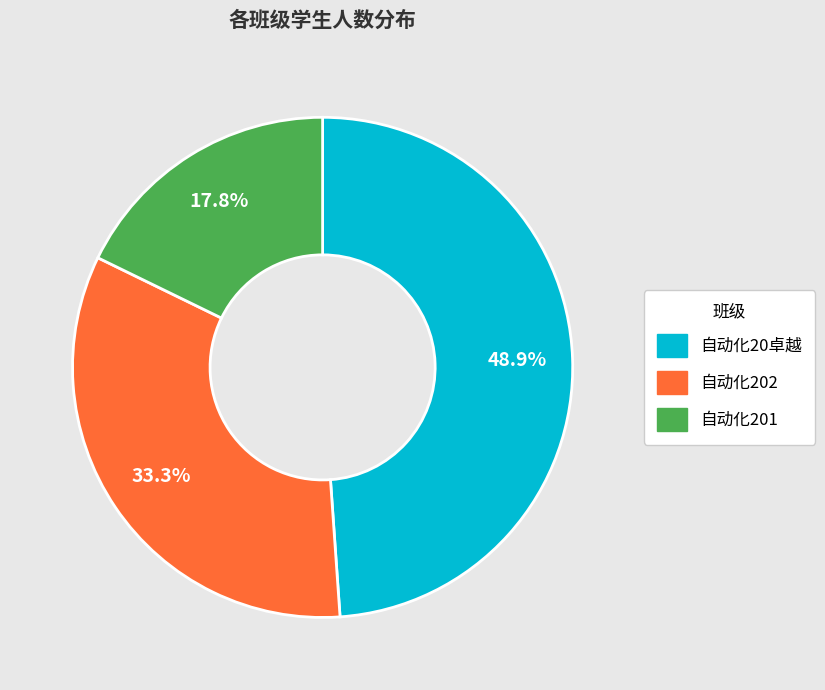

What percentage is the 自动化202 slice, to the nearest percent?

33%